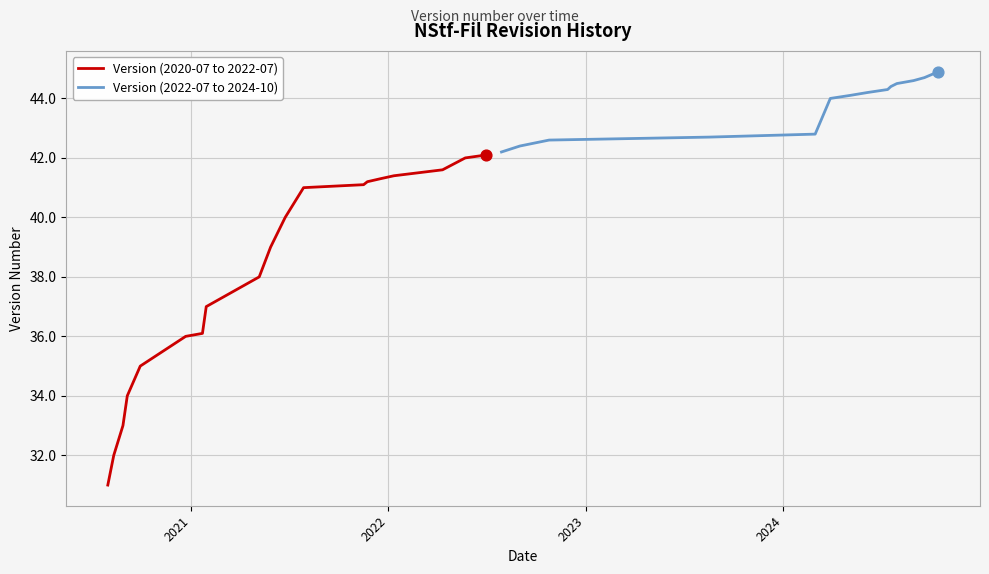

Approximately how many times larger is the value at 38 compared to 41.5?

0.9